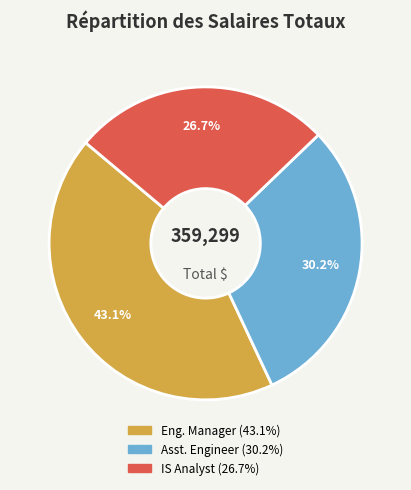

Is there any slice that represents more than half of the pie?

No